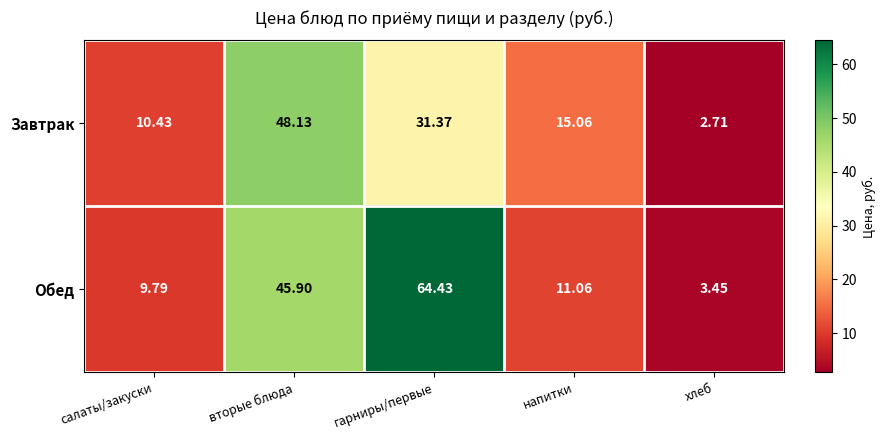

Which category has the lowest value across all series?

хлеб